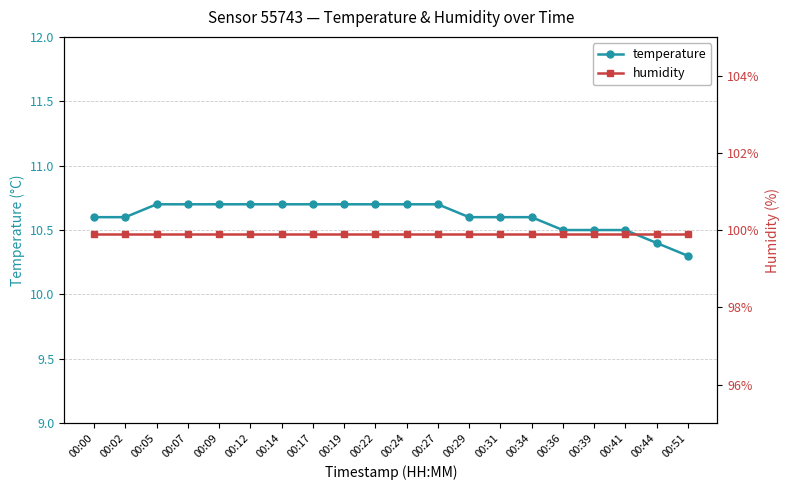

True or false: humidity and temperature intersect in this chart.

False